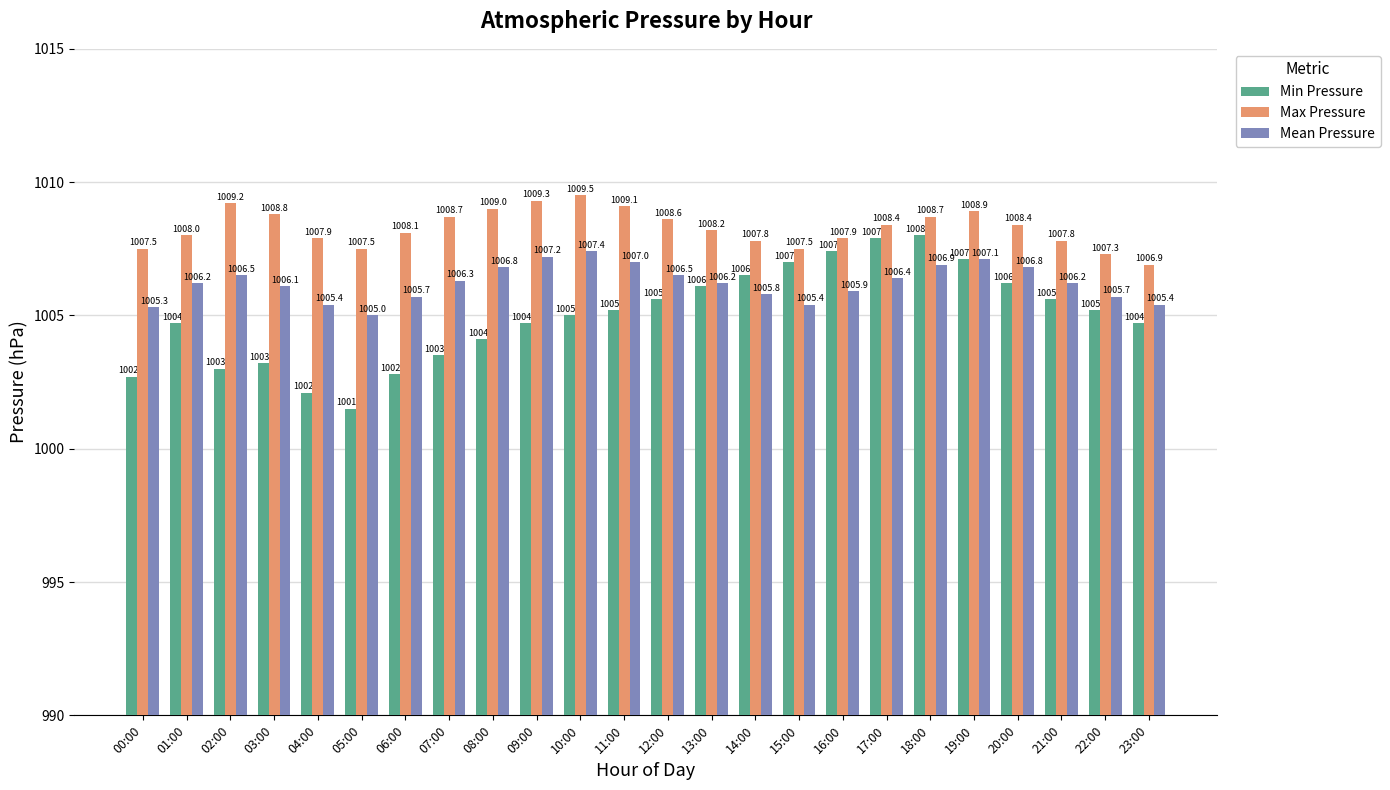

How many data points does each series have?

24